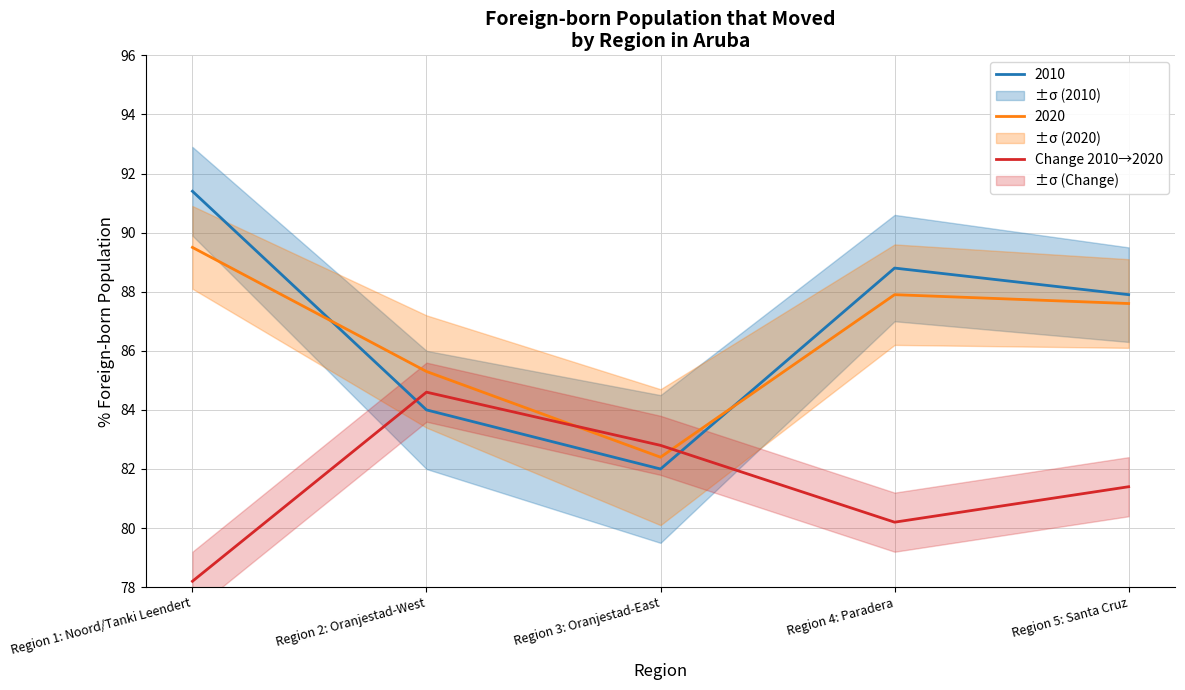

At which category does the data reach its first local valley?

Region 4: Paradera